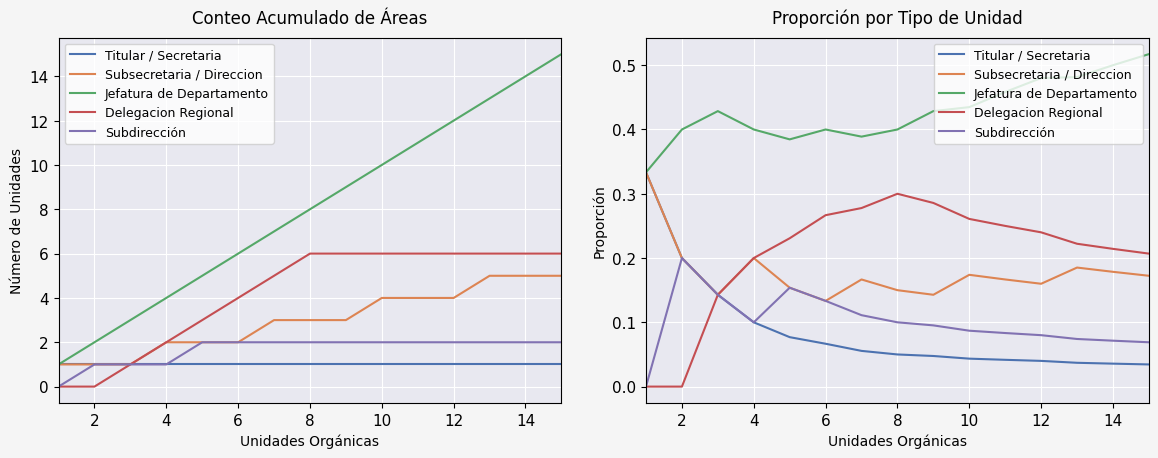

What is the label of the 1st point from the right?

14